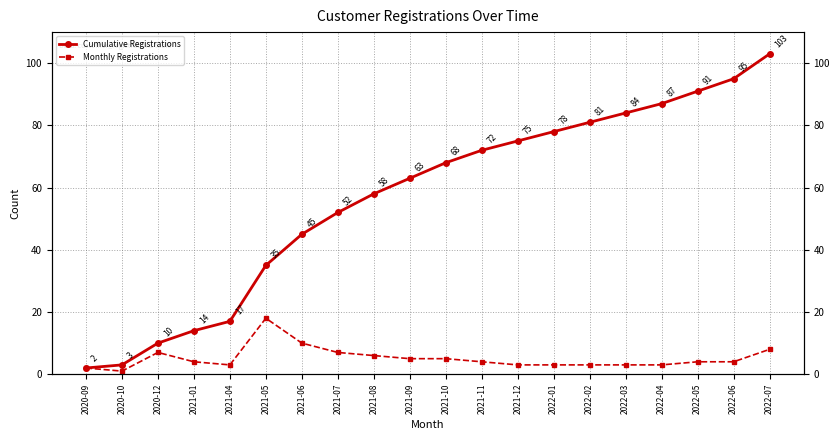

True or false: Cumulative Registrations has more than 2 points higher than both neighbors.

False